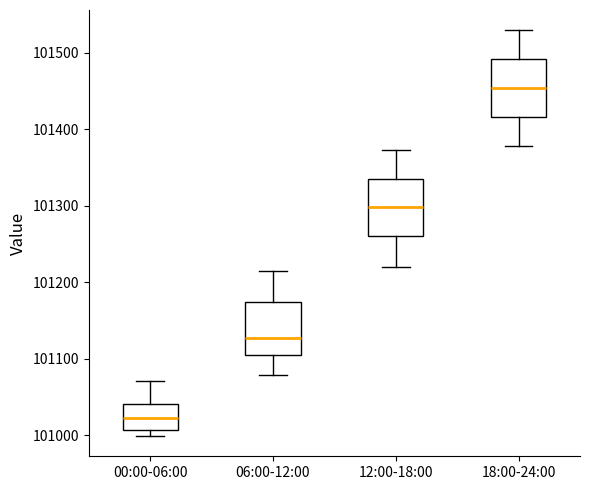

Reading left to right, transcribe this box plot: for each box, give where its median line is, the range the box spans, and where its two whiskers end, as read against the y-axis. The values are not printed on the chart, so give them approximately, as read against the axis.

00:00-06:00: median 101020, box 101010 to 101040, whiskers 101000 to 101070
06:00-12:00: median 101130, box 101100 to 101170, whiskers 101080 to 101220
12:00-18:00: median 101300, box 101260 to 101340, whiskers 101220 to 101370
18:00-24:00: median 101450, box 101420 to 101490, whiskers 101380 to 101530